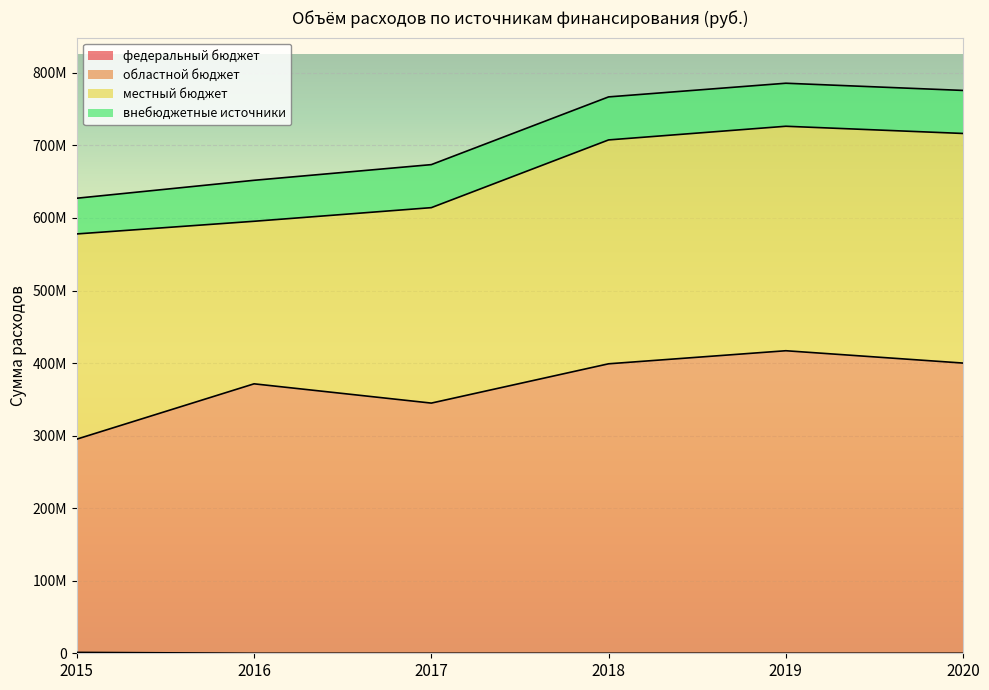

The областной бюджет series shows 175199818 at 2015. True or false?

False